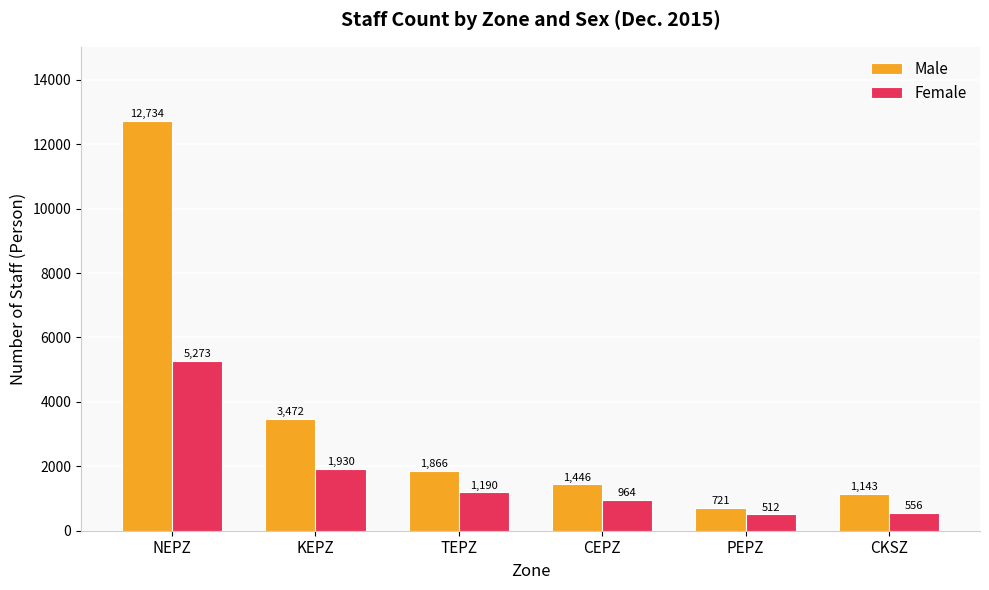

What is the difference between the second highest and minimum values in the Male series?

2751